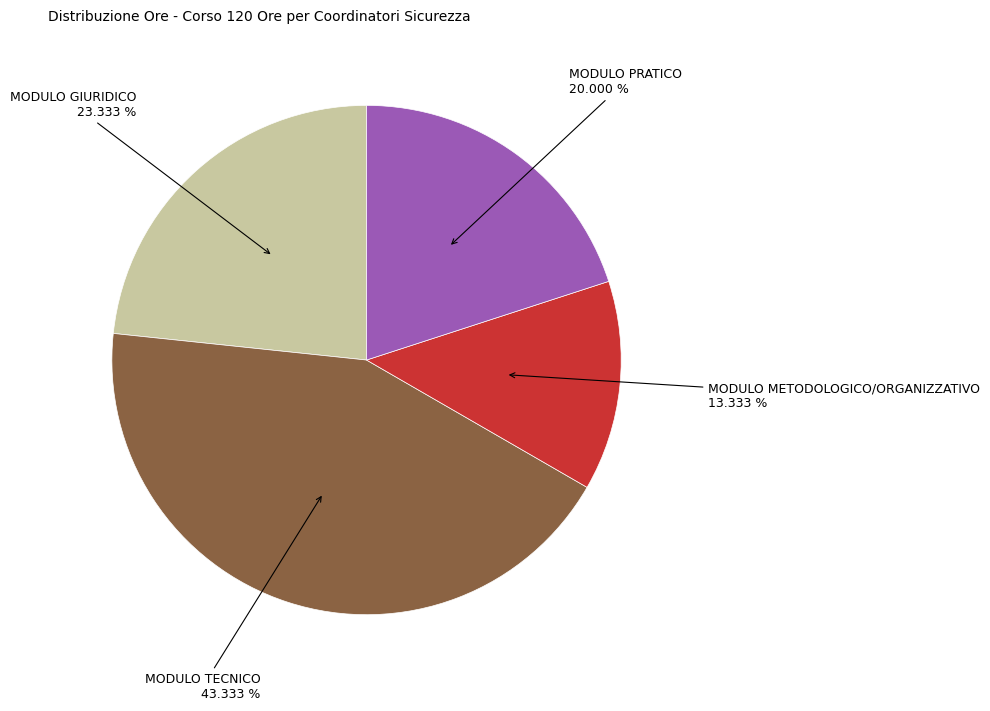

Does any single category account for the majority?

No